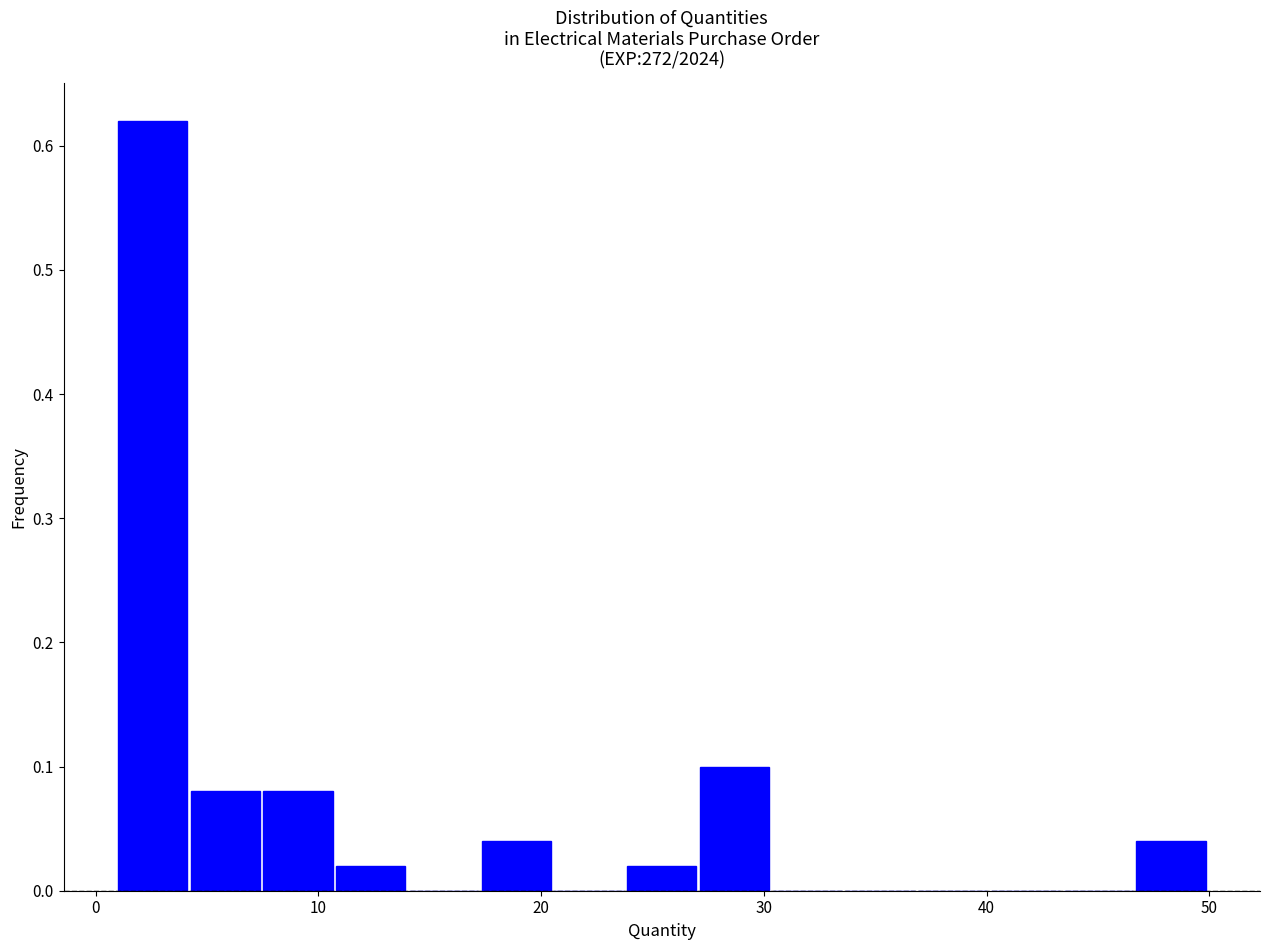

Read against the x-axis, roughly where is the centre of the tallest bar?

3